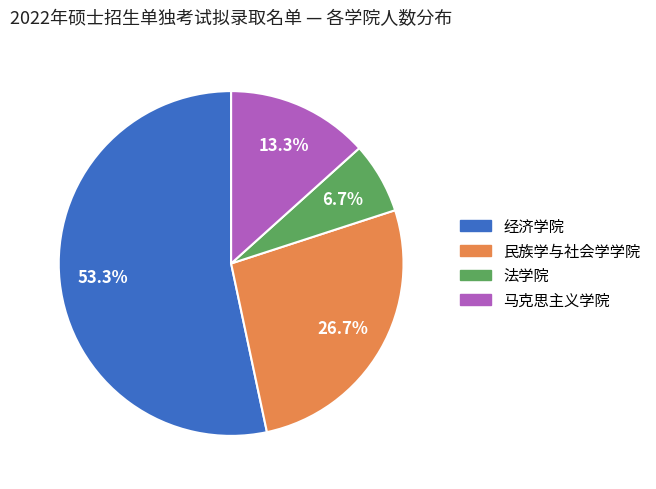

Which slice is the smallest?

法学院